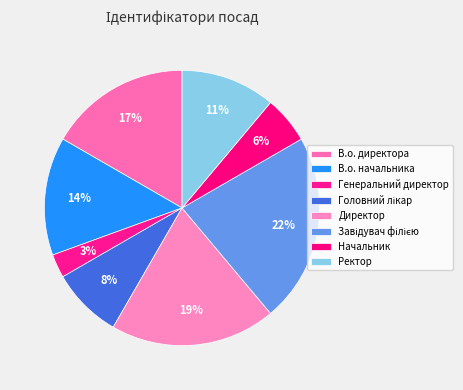

How many slices are in this pie chart?

8